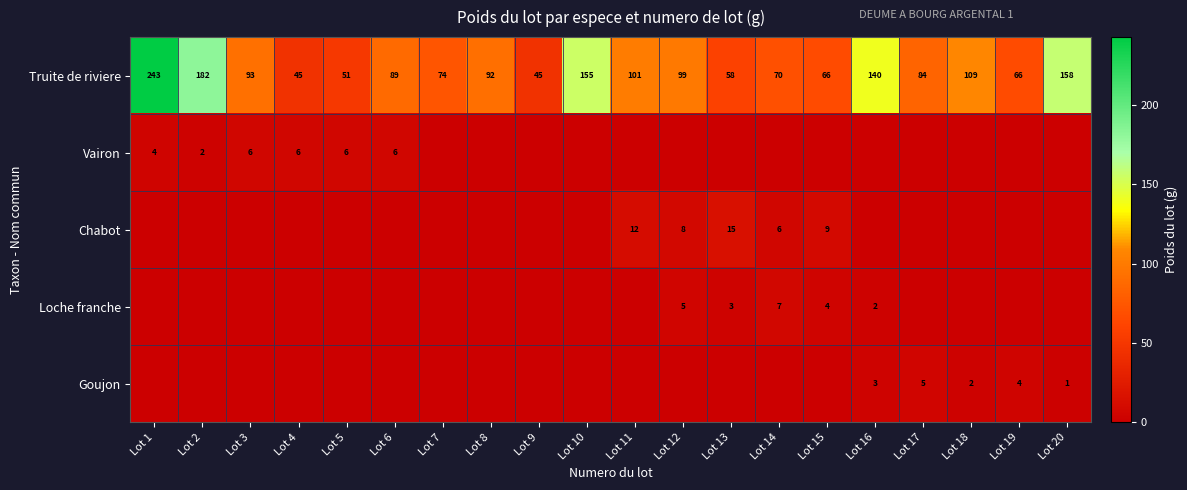

Where is Truite de riviere nearest to the value 144?

Lot 16